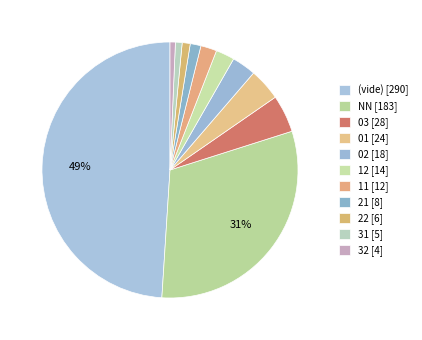

How many segments does this pie chart have?

11